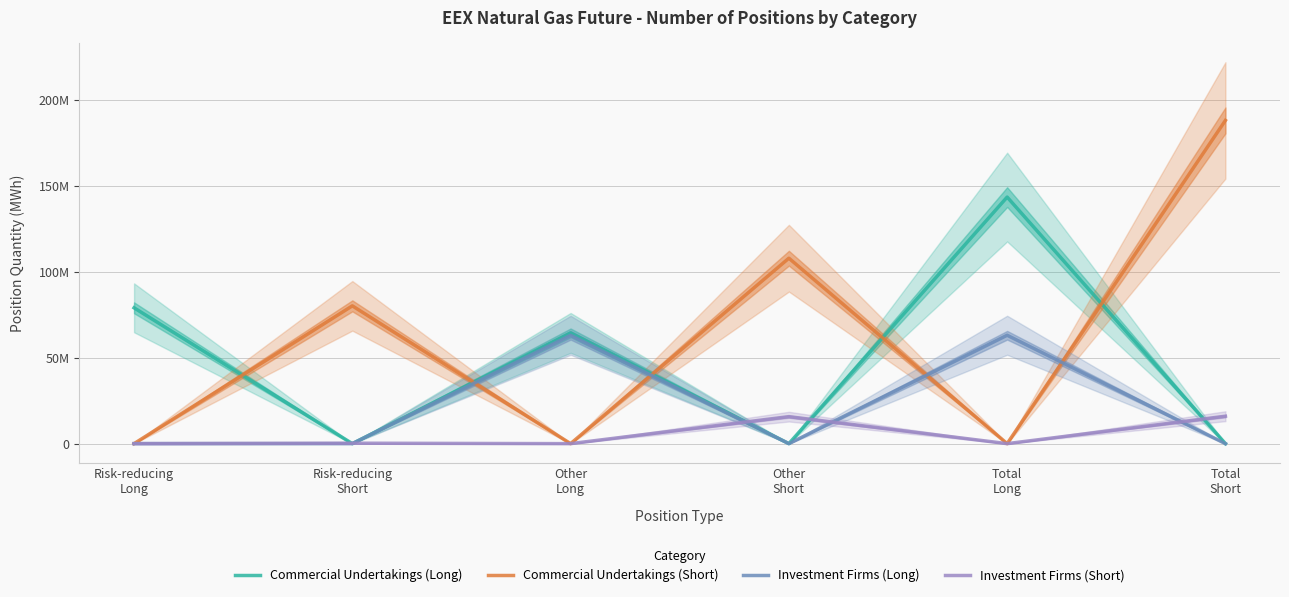

Which series changed the most between Risk-reducing
Long and Total
Short?

Commercial Undertakings (Short)